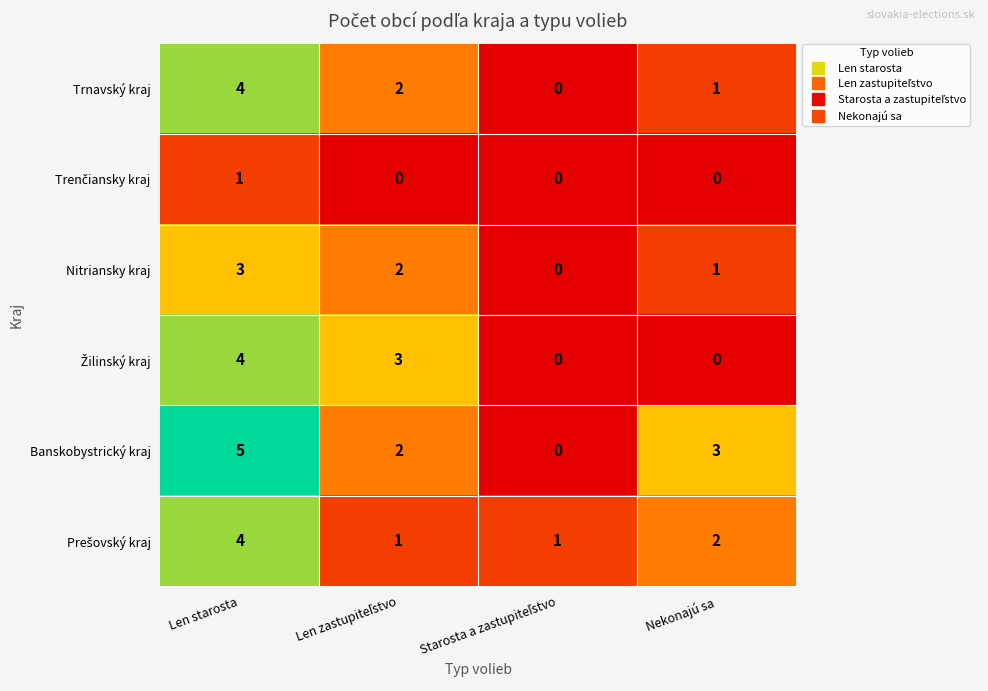

Which series has the widest spread of values?

Banskobystrický kraj